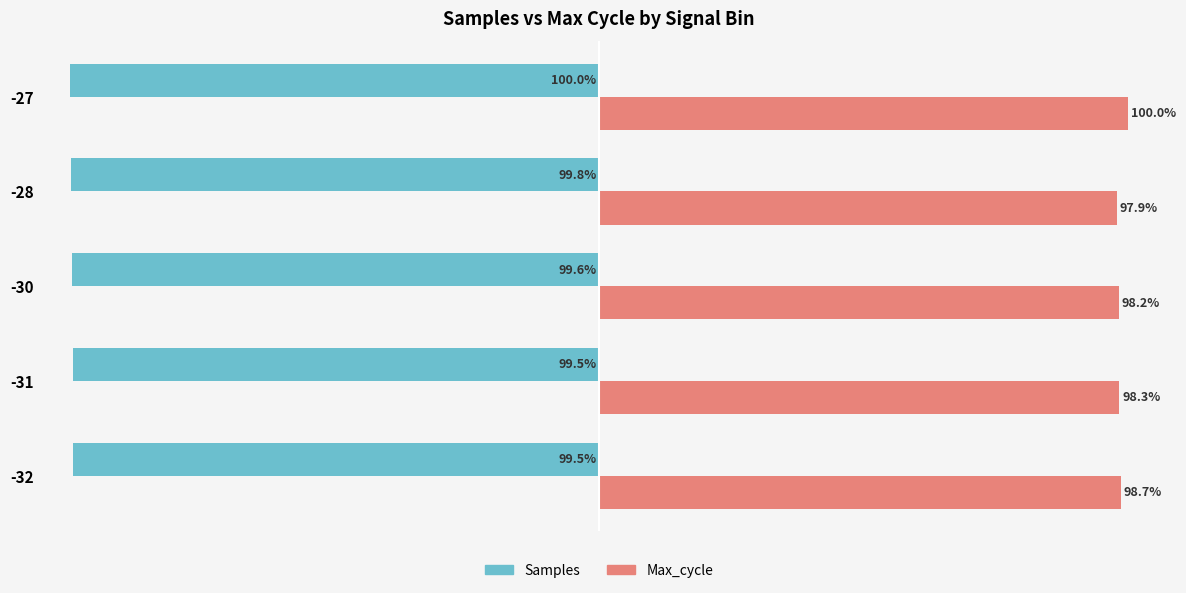

Is the value of Max_cycle at -28 greater than the value of Samples at -28?

Yes